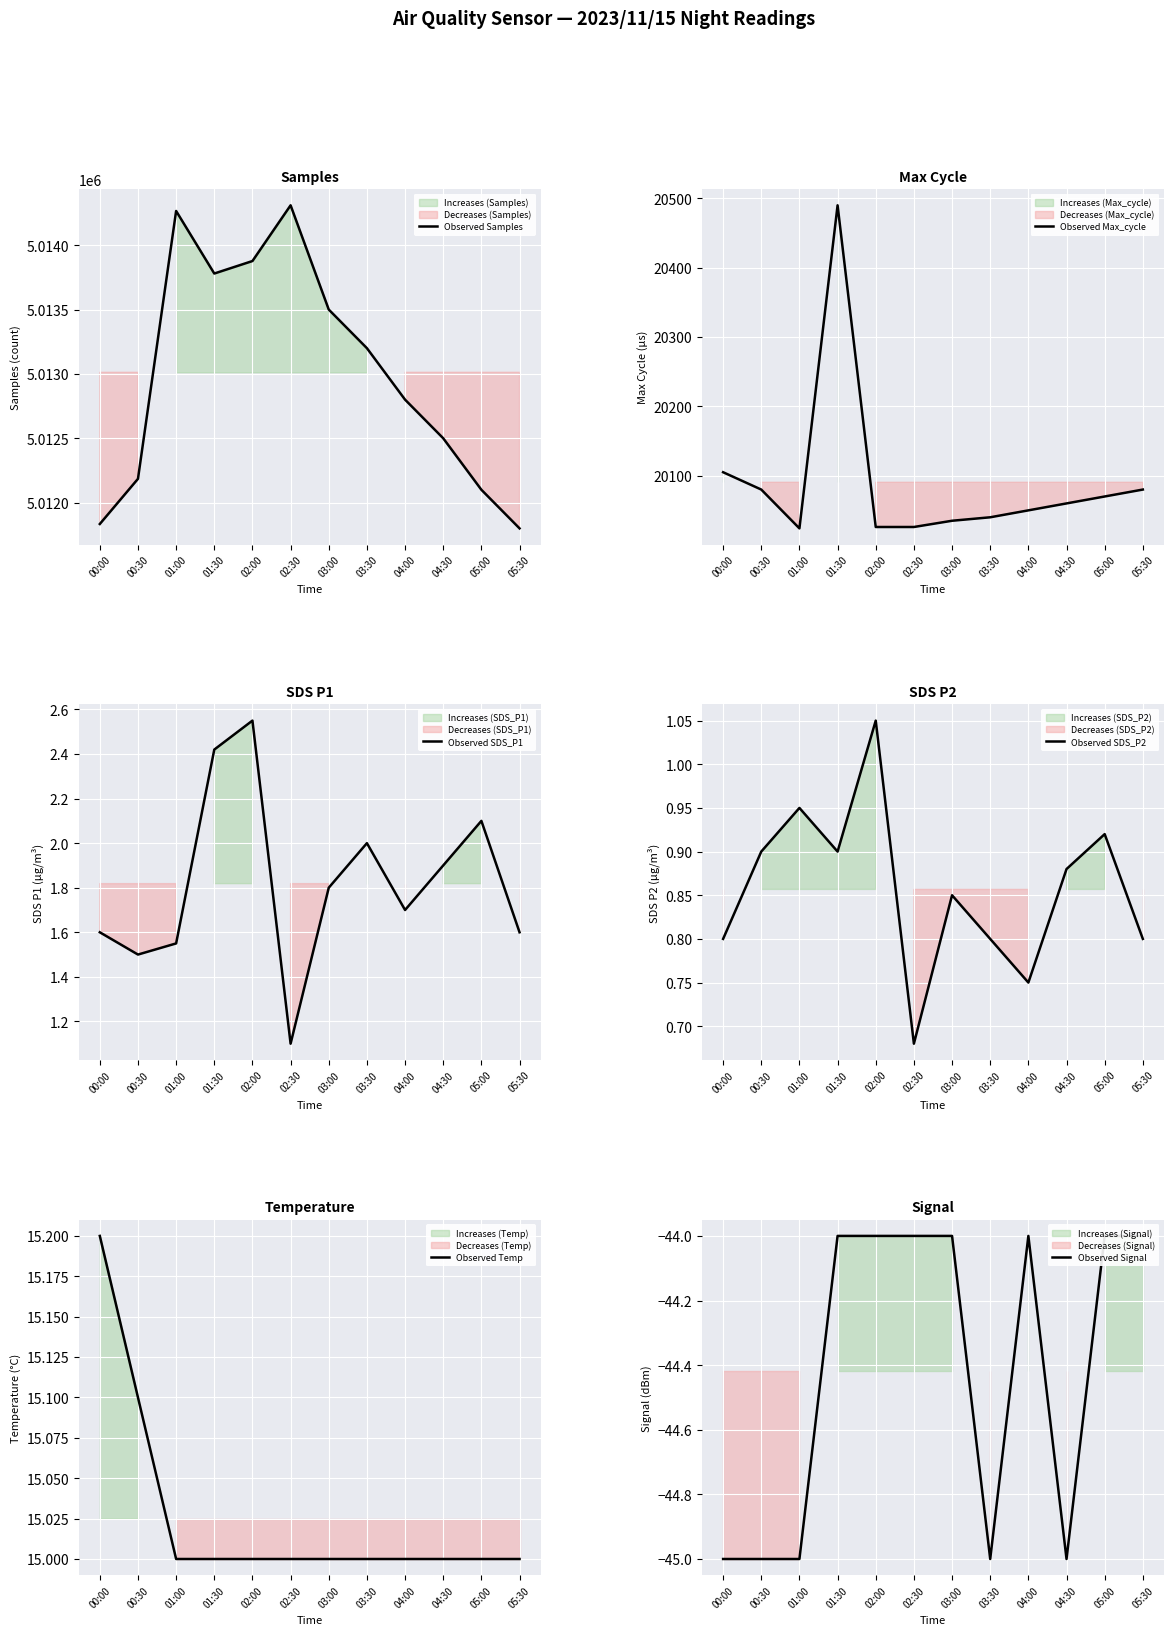

What is the difference between the maximum and minimum values in the Observed Max_cycle series?

466